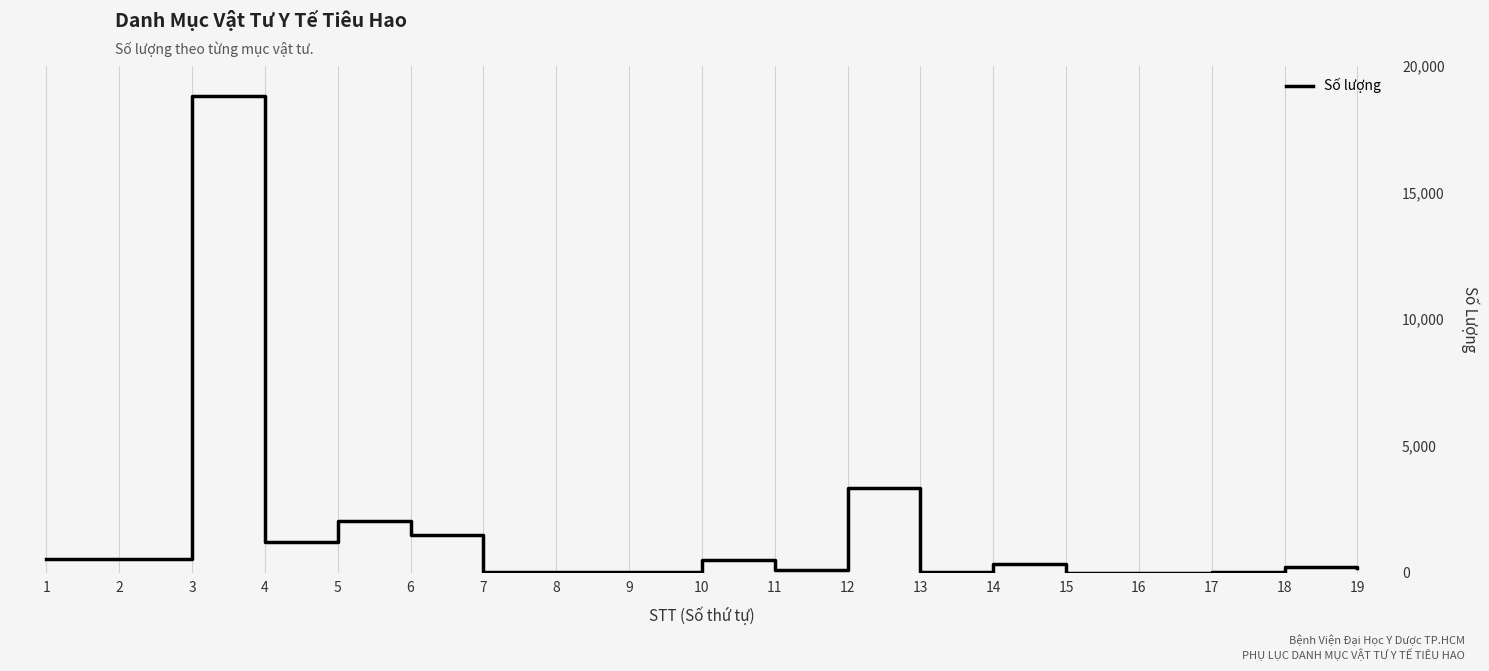

What is the change in value from 5 to 7?

-1990